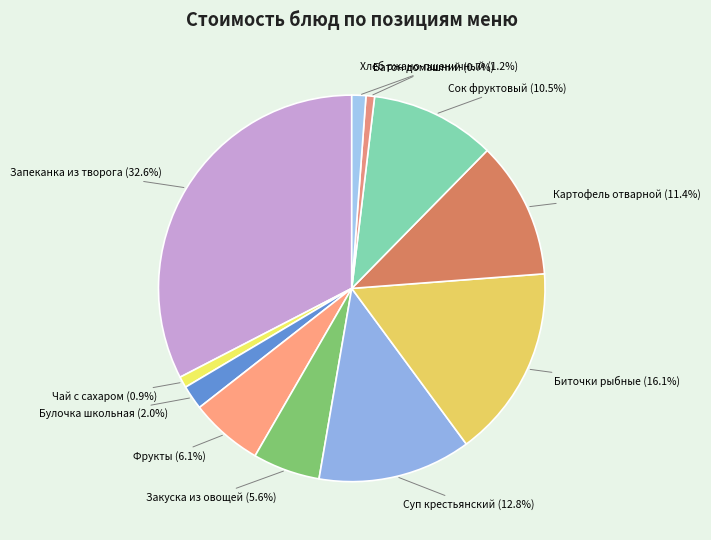

How many segments does this pie chart have?

11